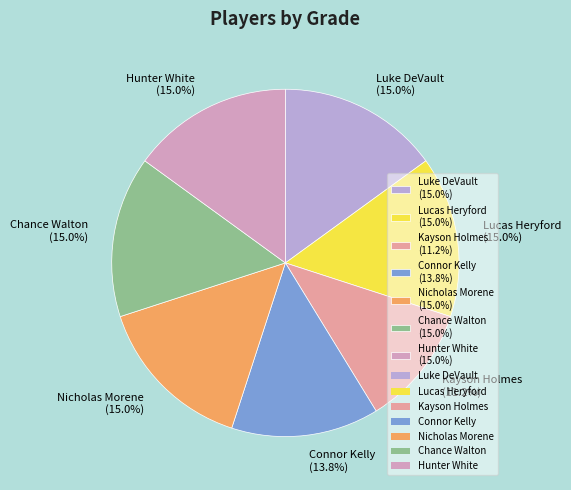

Which category has the smallest portion of the pie?

Kayson Holmes